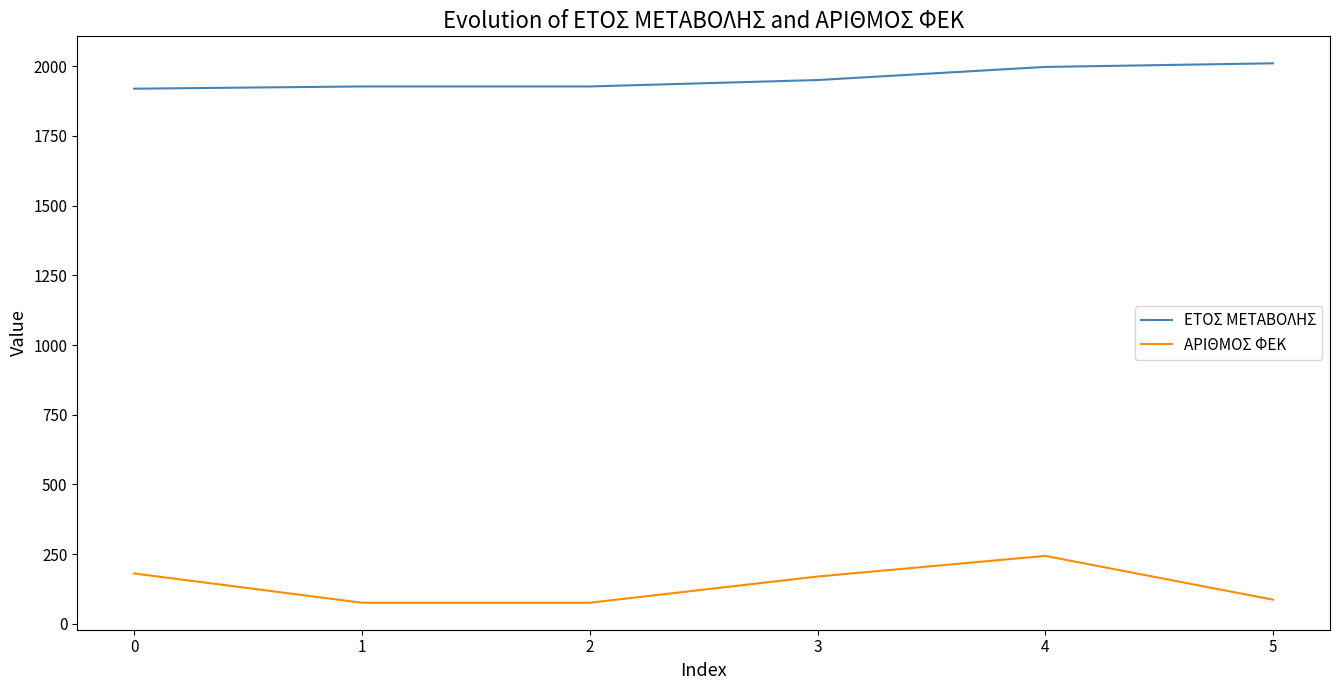

Which series has the largest total across all categories?

ΕΤΟΣ ΜΕΤΑΒΟΛΗΣ